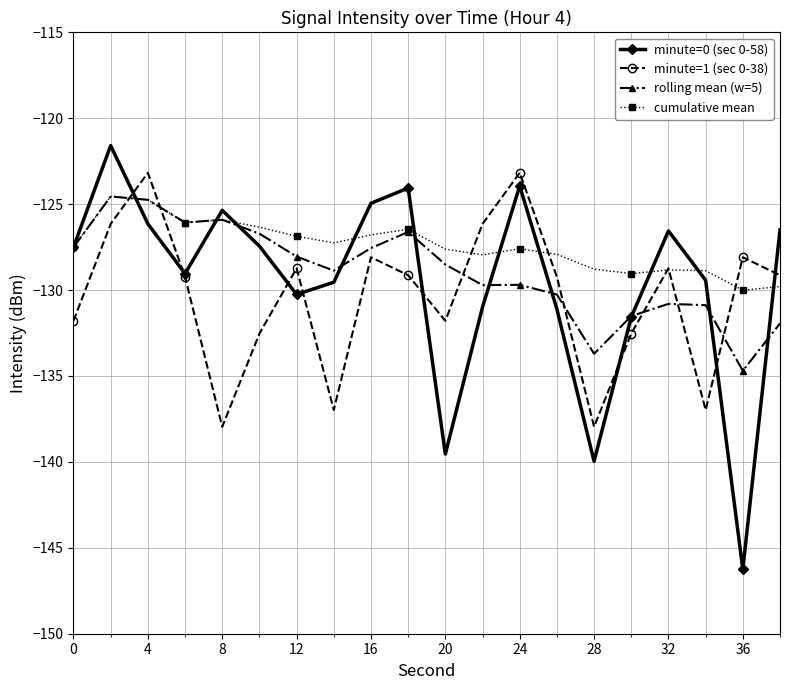

Which series has the widest spread of values?

minute=0 (sec 0-58)